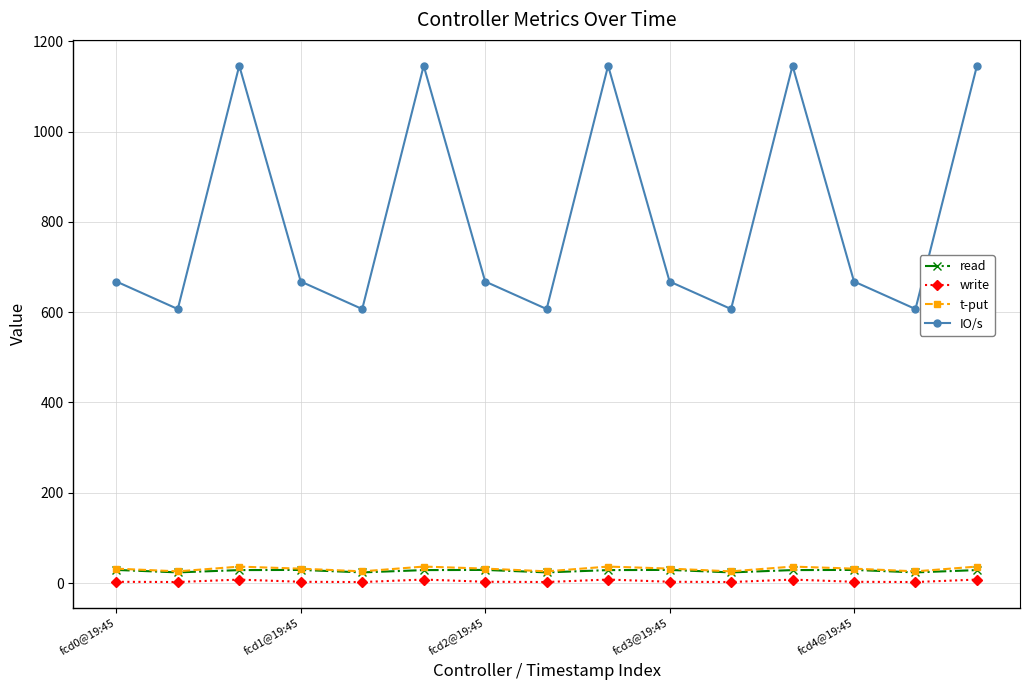

In IO/s, how many points are lower than both neighbors (excluding endpoints)?

5